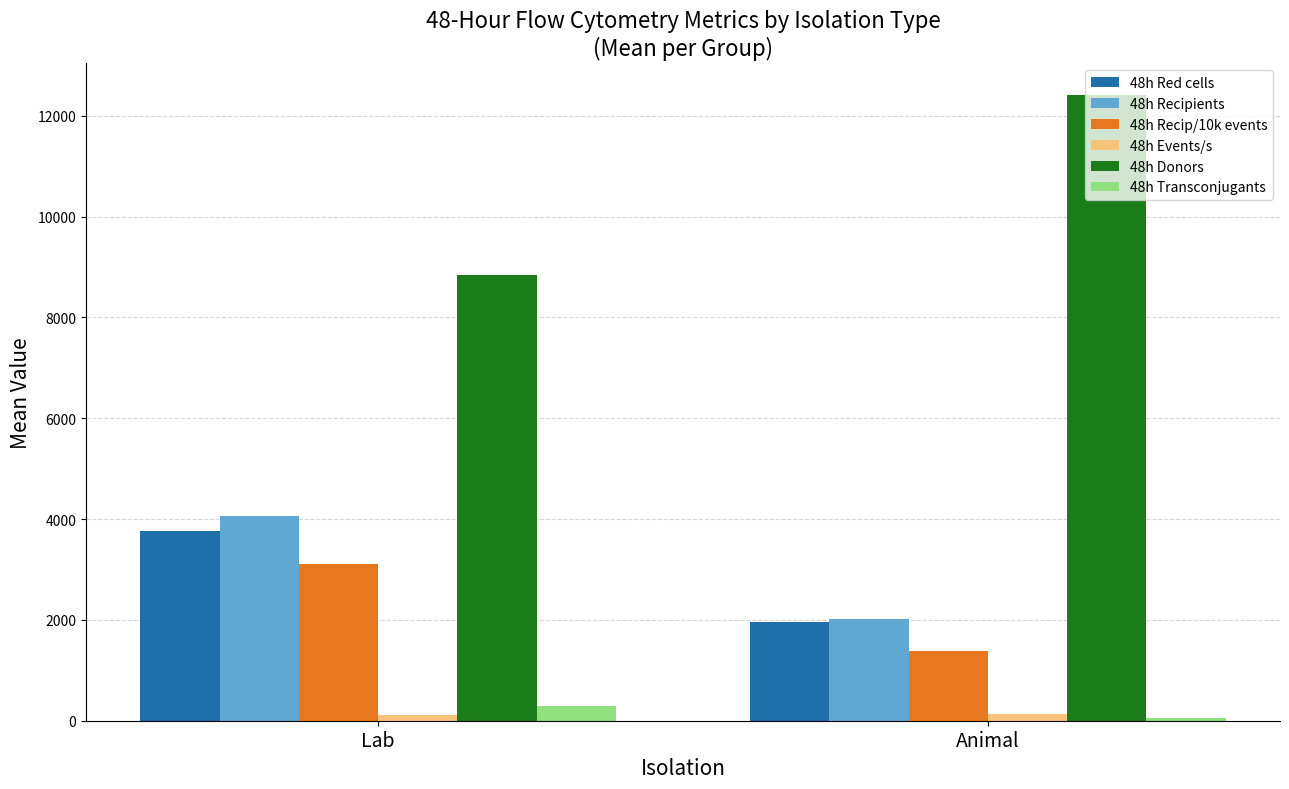

What is the value of the 48h Recip/10k events bar at the 2nd from the left?

1378.4